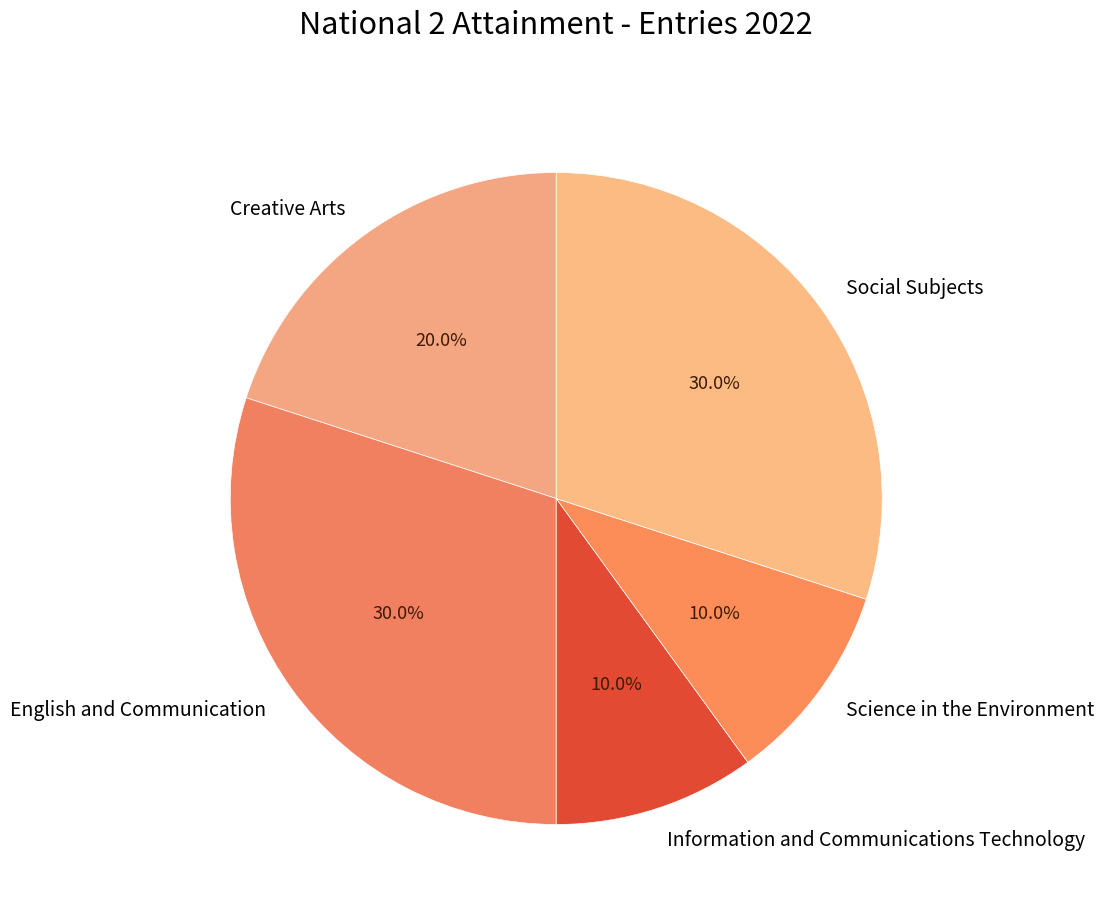

Count the number of slices in the pie.

5